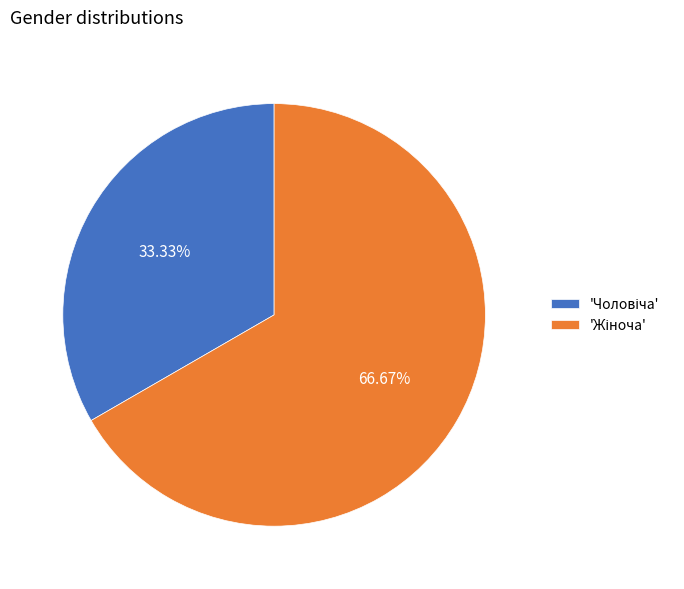

Is there a majority slice in this chart?

Yes